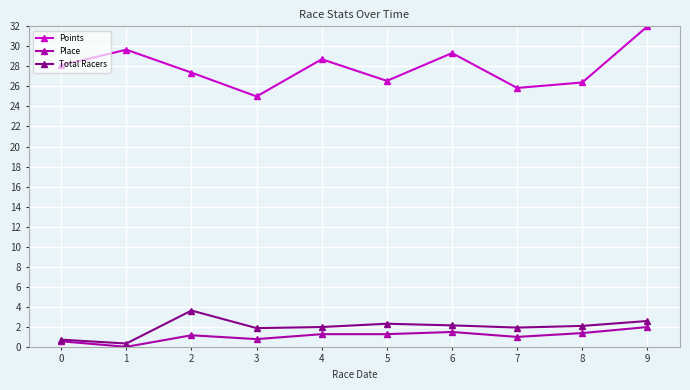

The Place series shows -1.4 at 1. True or false?

False